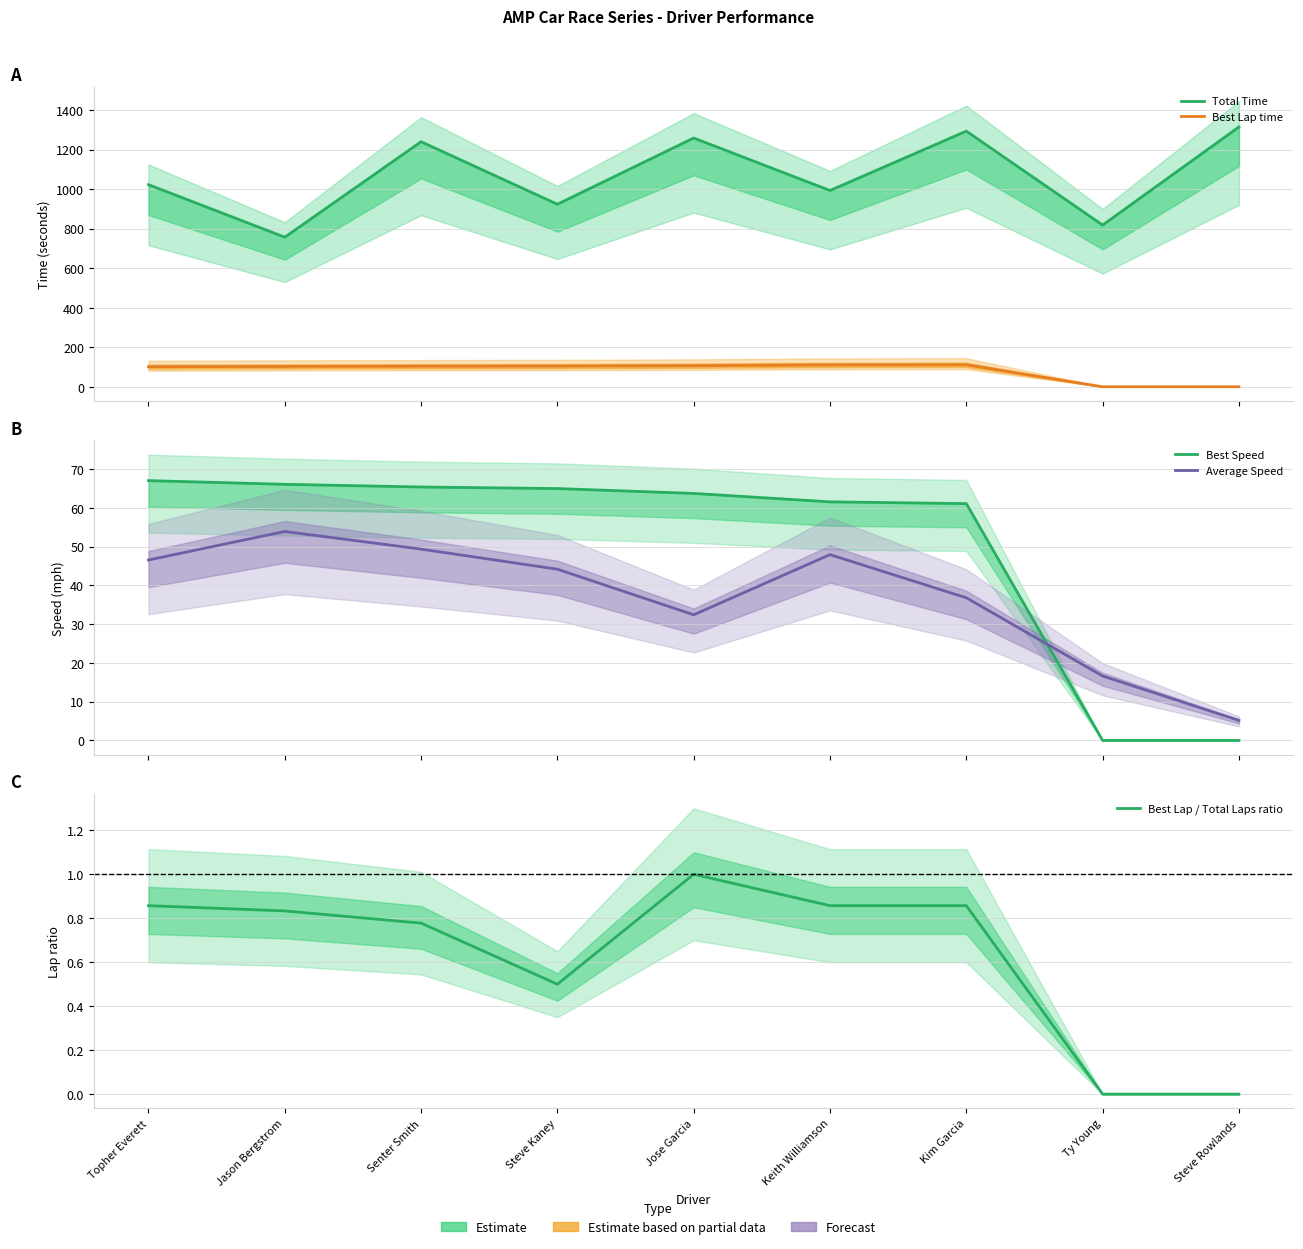

What is the label of the 8th point from the left?

Ty Young